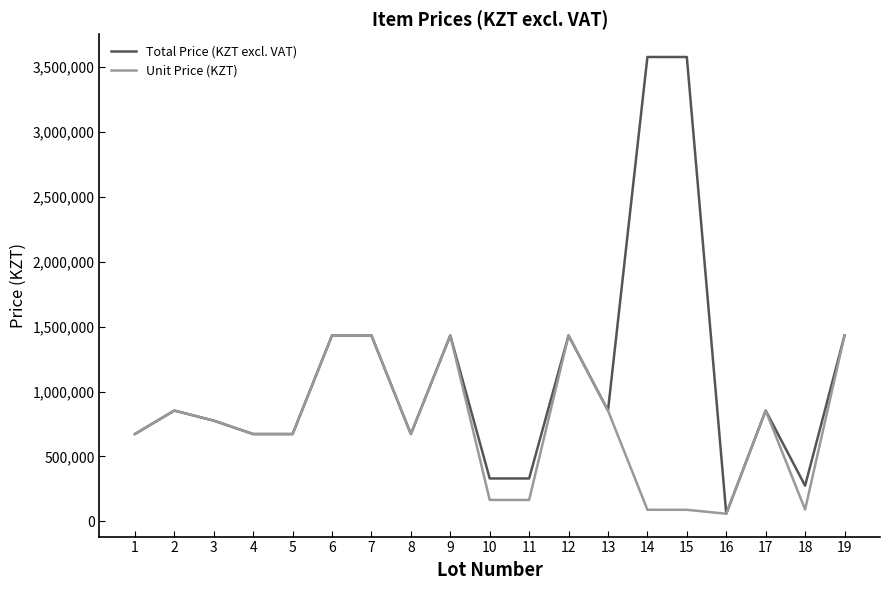

The Total Price (KZT excl. VAT) series shows 1157202 at 13. True or false?

False